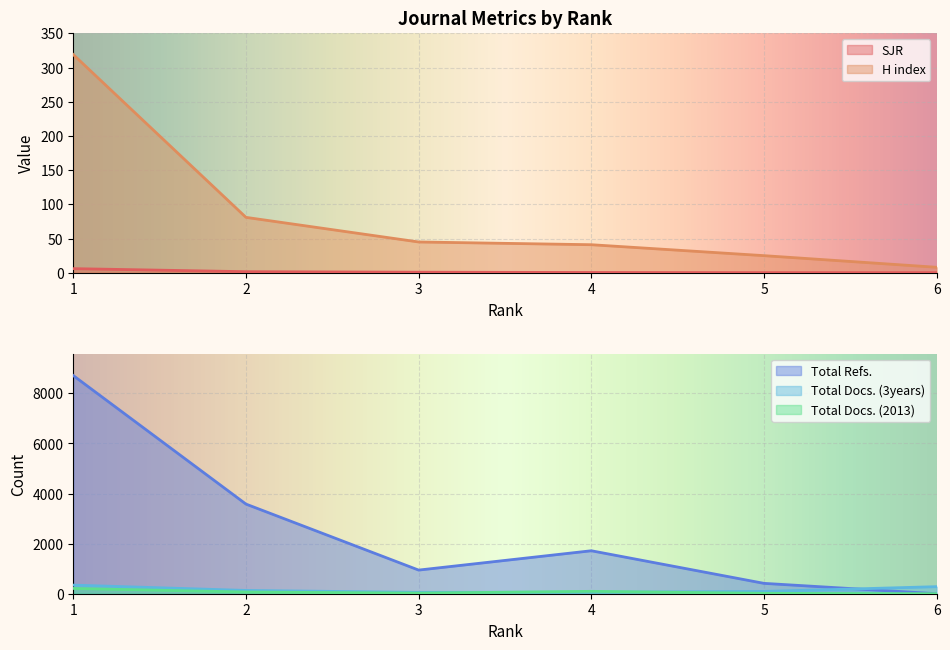

Is it true that H index equals 16.6 at 2?

False